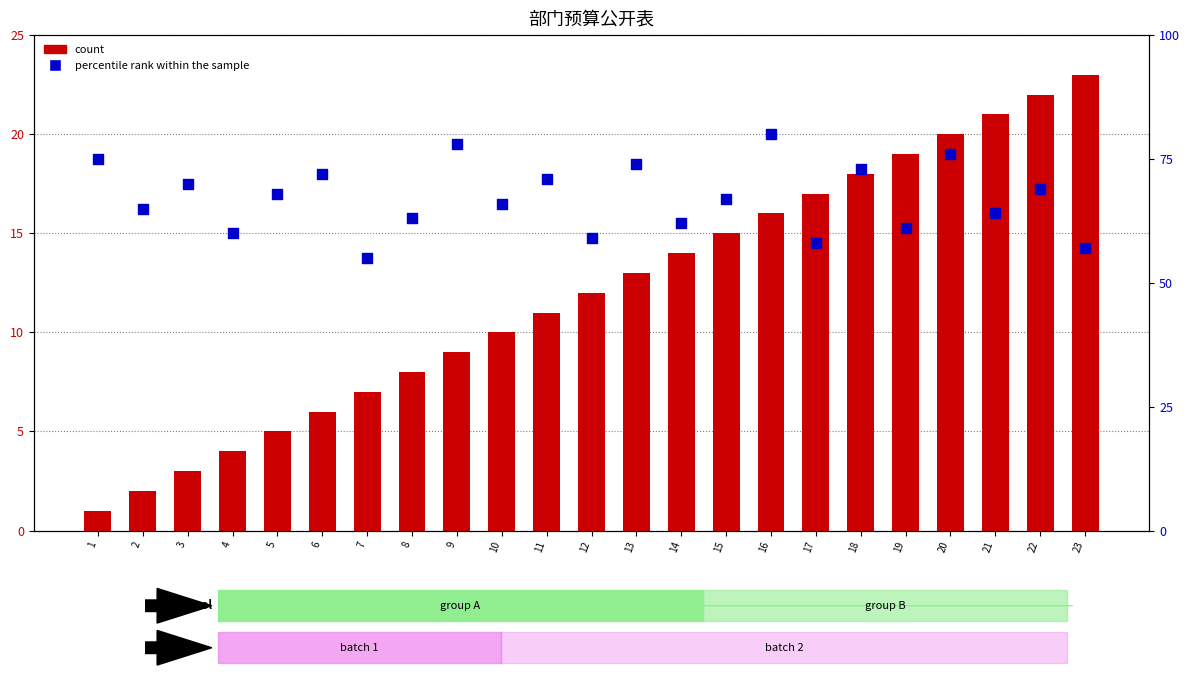

Which series has the widest spread of Y values?

percentile rank within the sample